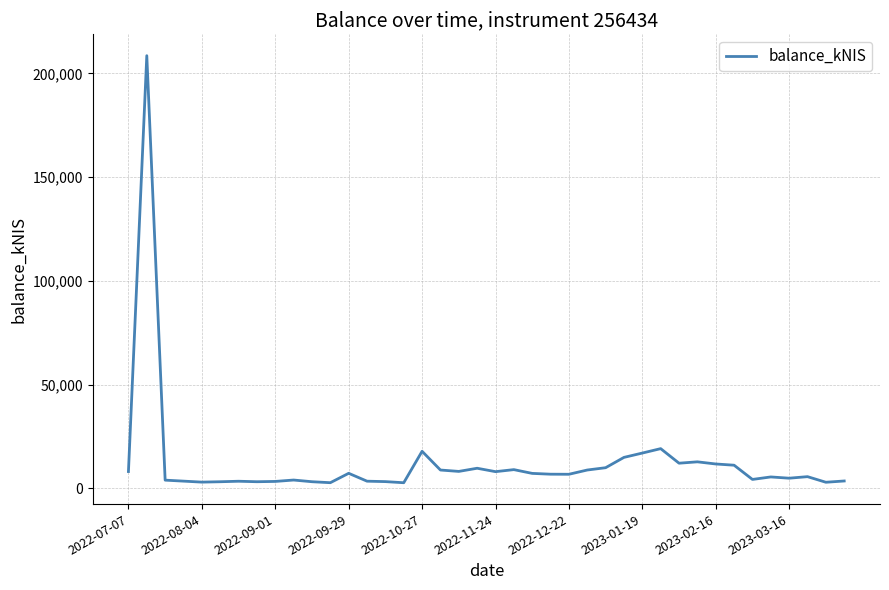

What is the difference between the maximum and minimum values?

205845.6